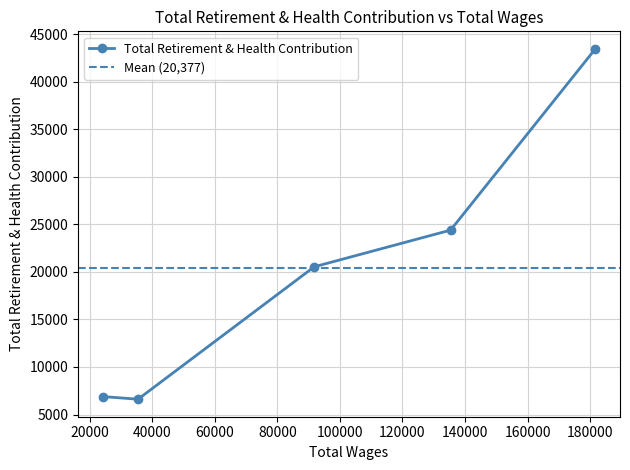

What is the maximum value for Total Retirement & Health Contribution?

43460